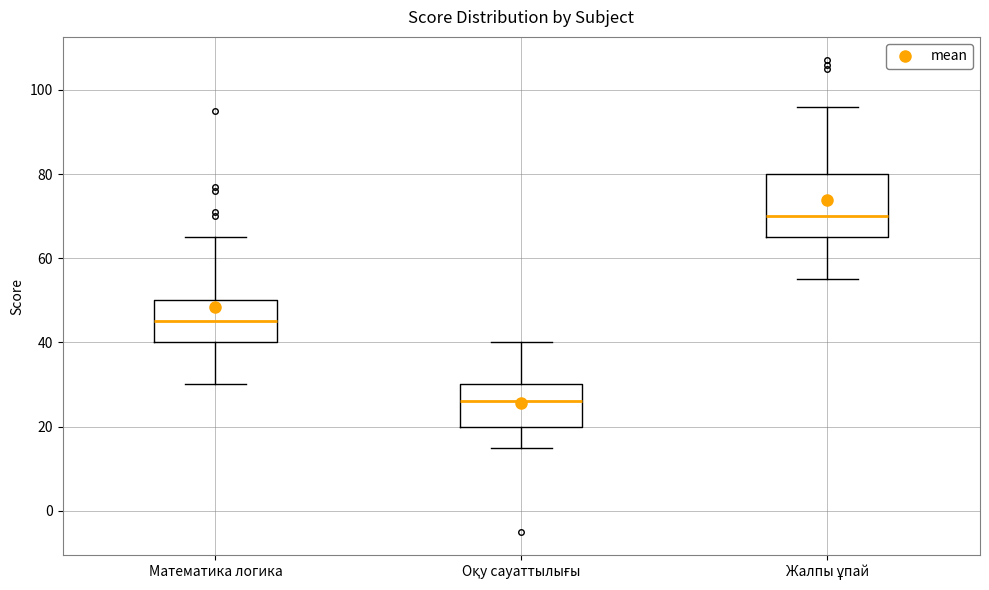

Reading left to right, transcribe this box plot: for each box, give where its median line is, the range the box spans, and where its two whiskers end, as read against the y-axis. The values are not printed on the chart, so give them approximately, as read against the axis.

Математика логика: median 46, box 40 to 50, whiskers 30 to 66
Оқу сауаттылығы: median 26, box 20 to 30, whiskers 16 to 40
Жалпы ұпай: median 70, box 66 to 80, whiskers 56 to 96